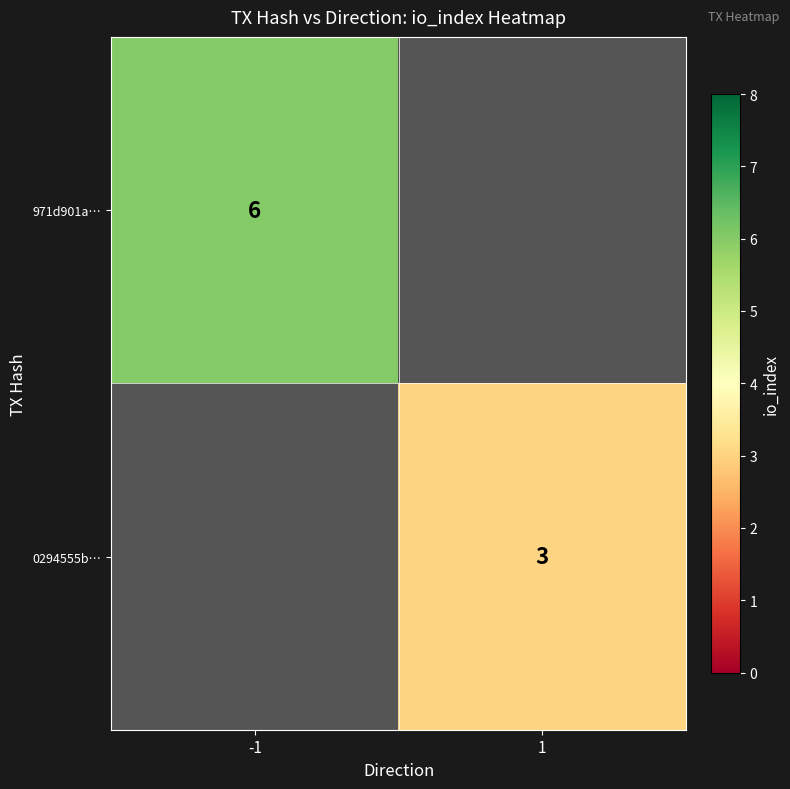

Between 1 and -1, which is larger?

-1